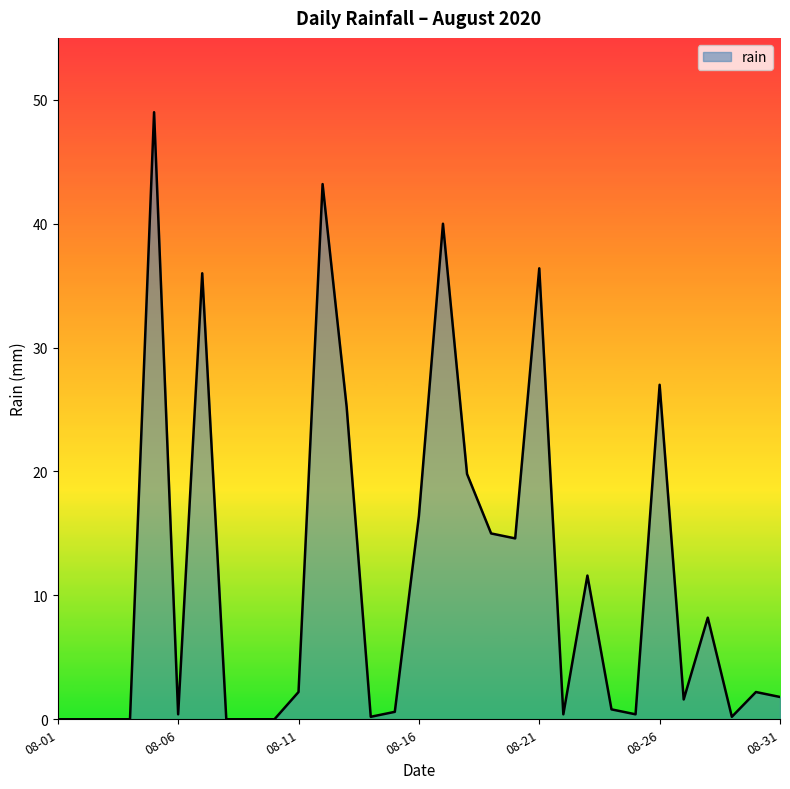

What is the difference between the maximum and minimum values?

49.0